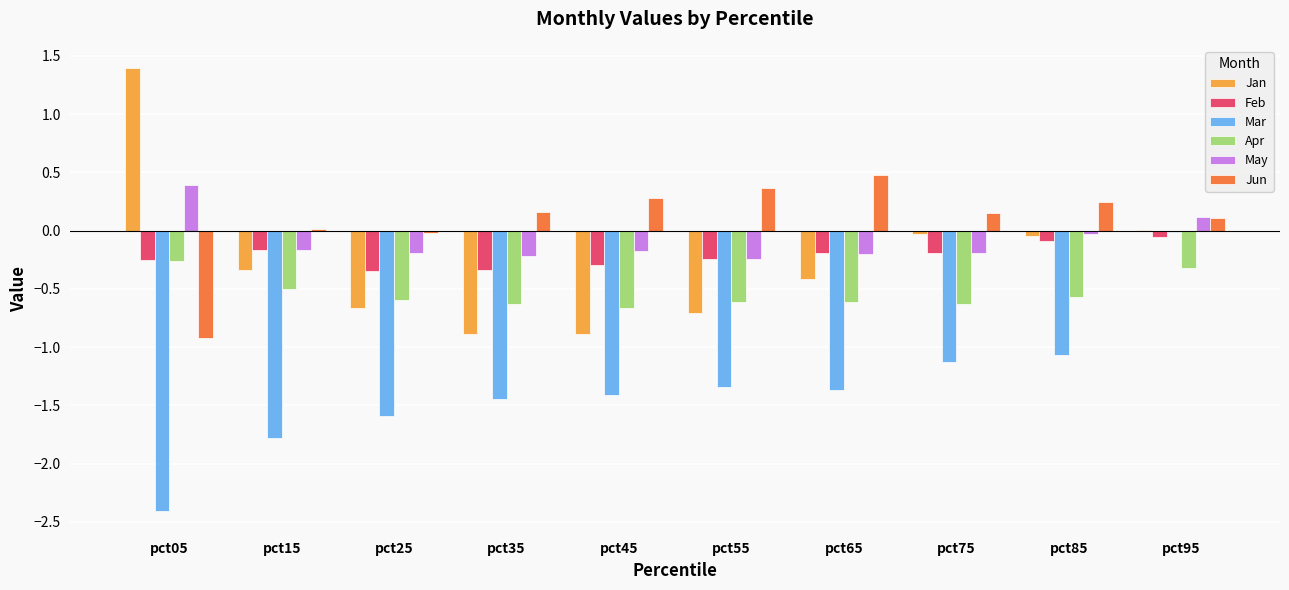

Which series has the largest total across all categories?

Jun